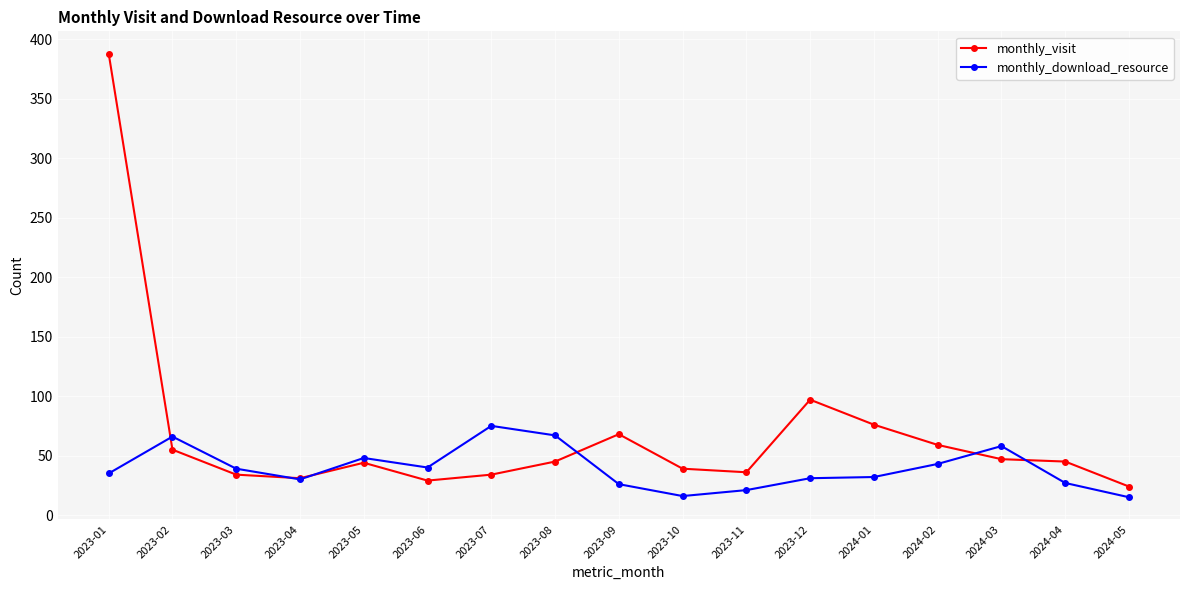

Which series changed the most between 2023-01 and 2023-04?

monthly_visit